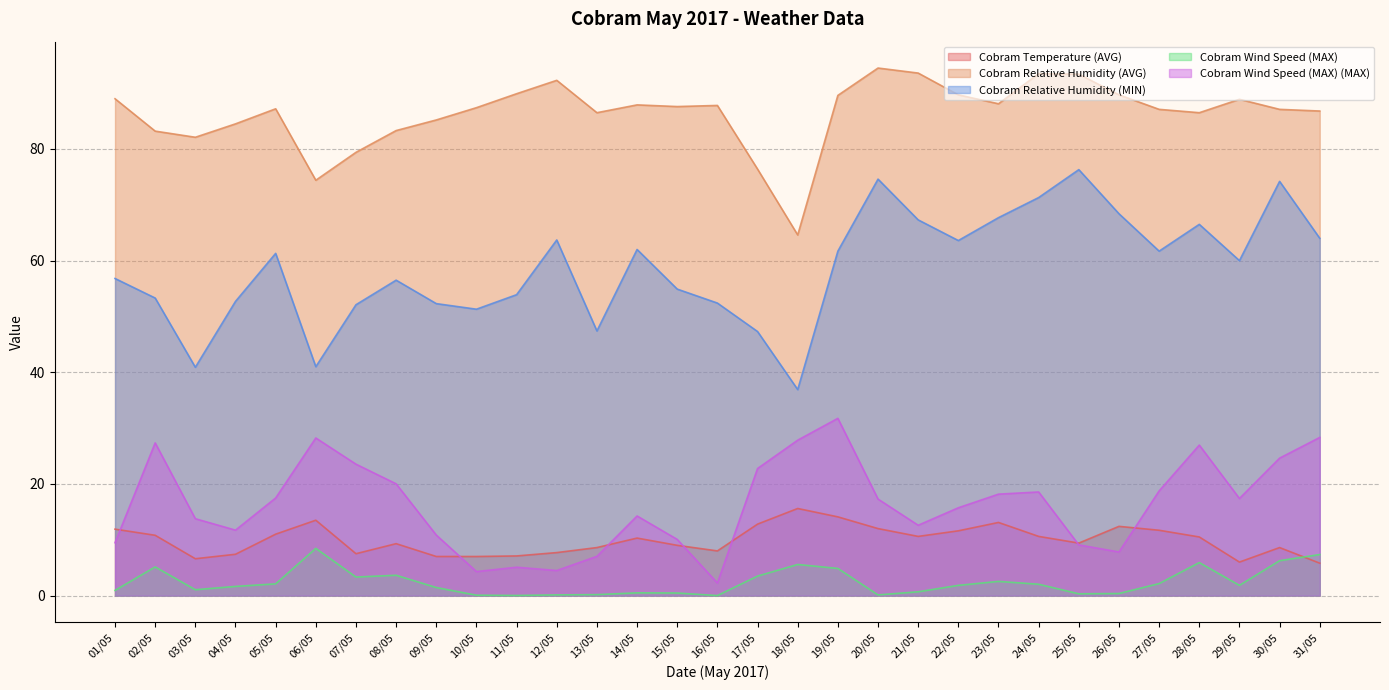

True or false: Cobram Wind Speed (MAX) has more than 0 interior local peaks.

True